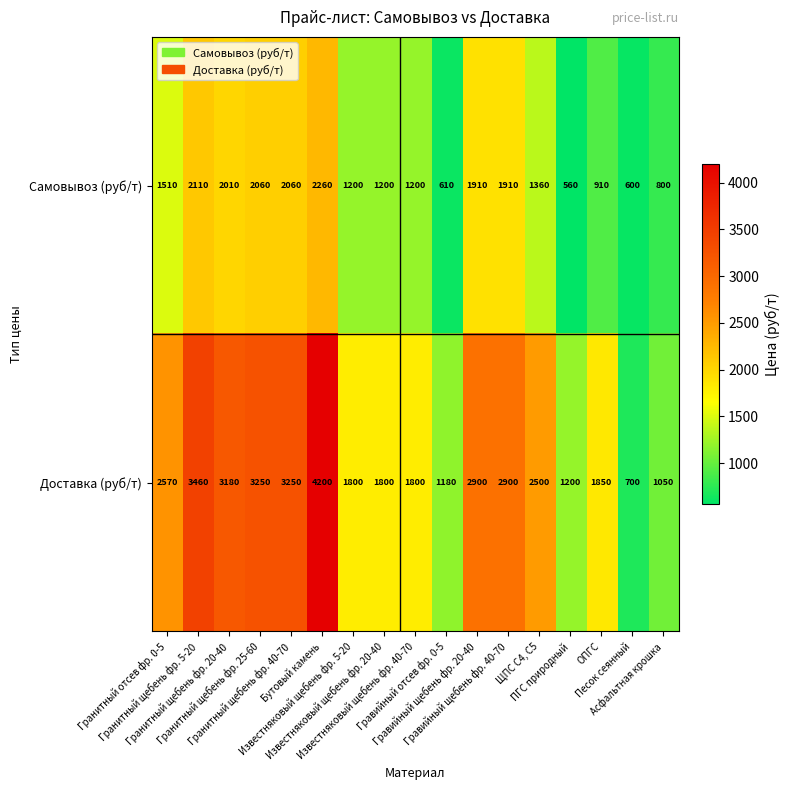

Rank the series by their average value, from lowest to highest.

Самовывоз (руб/т), Доставка (руб/т)